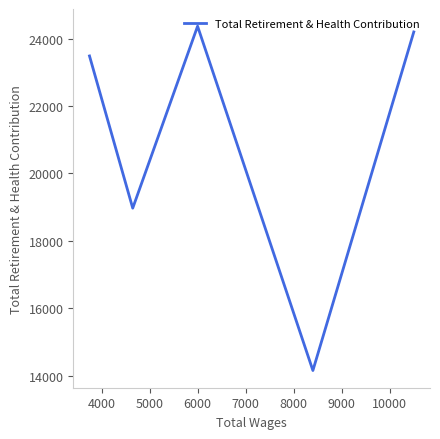

What is the sum of all values?

105166